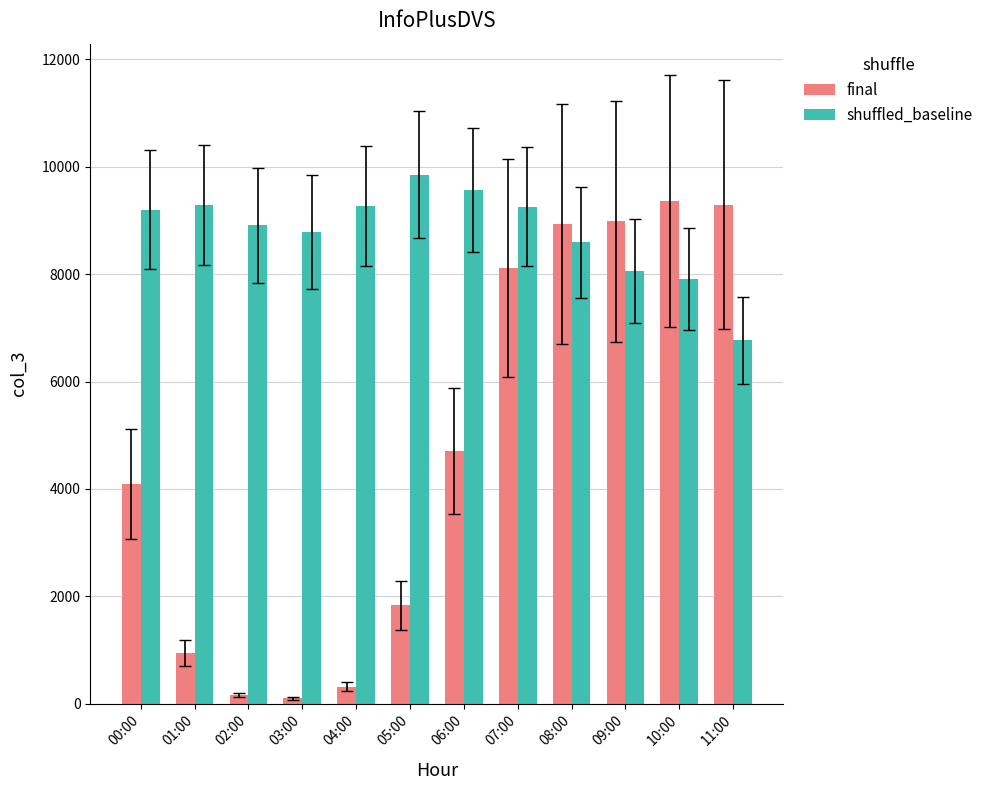

Where is final nearest to the value 4733?

06:00